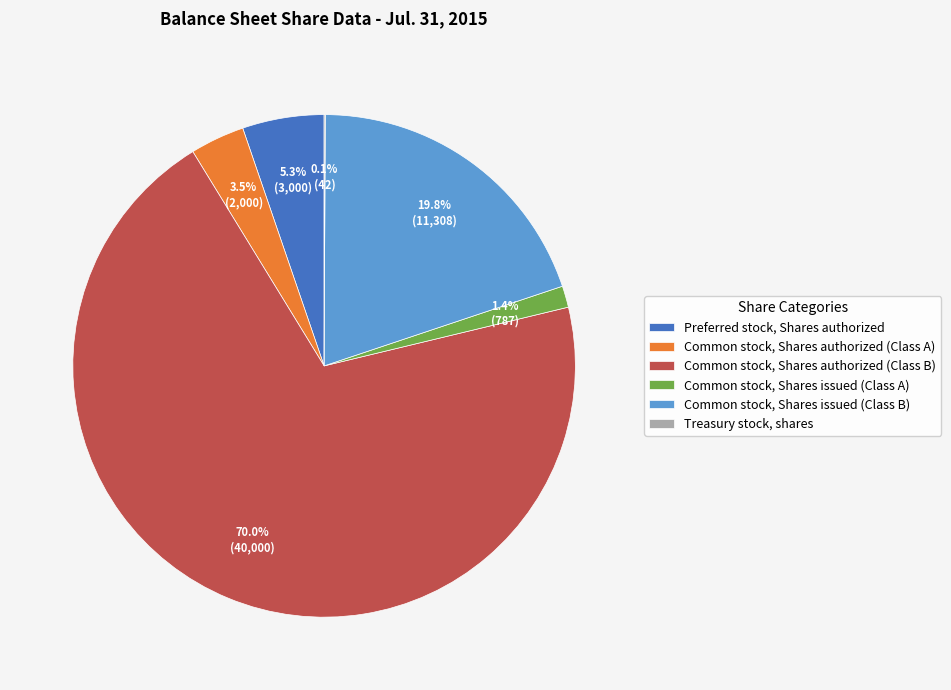

Is there a majority slice in this chart?

Yes